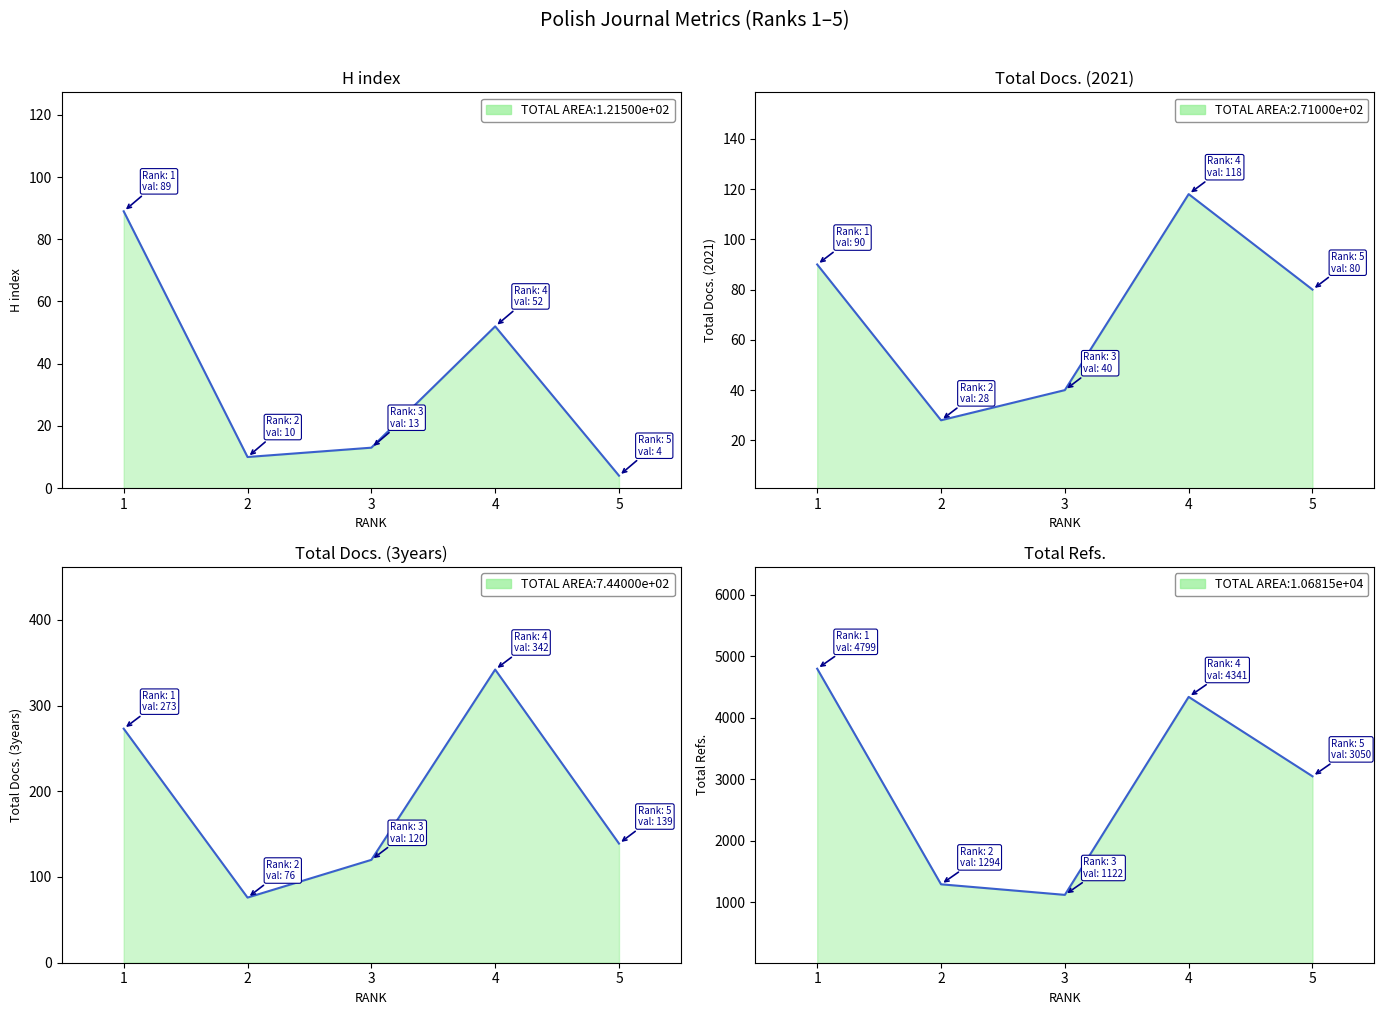

True or false: H index and Total Refs. cross at least once.

False